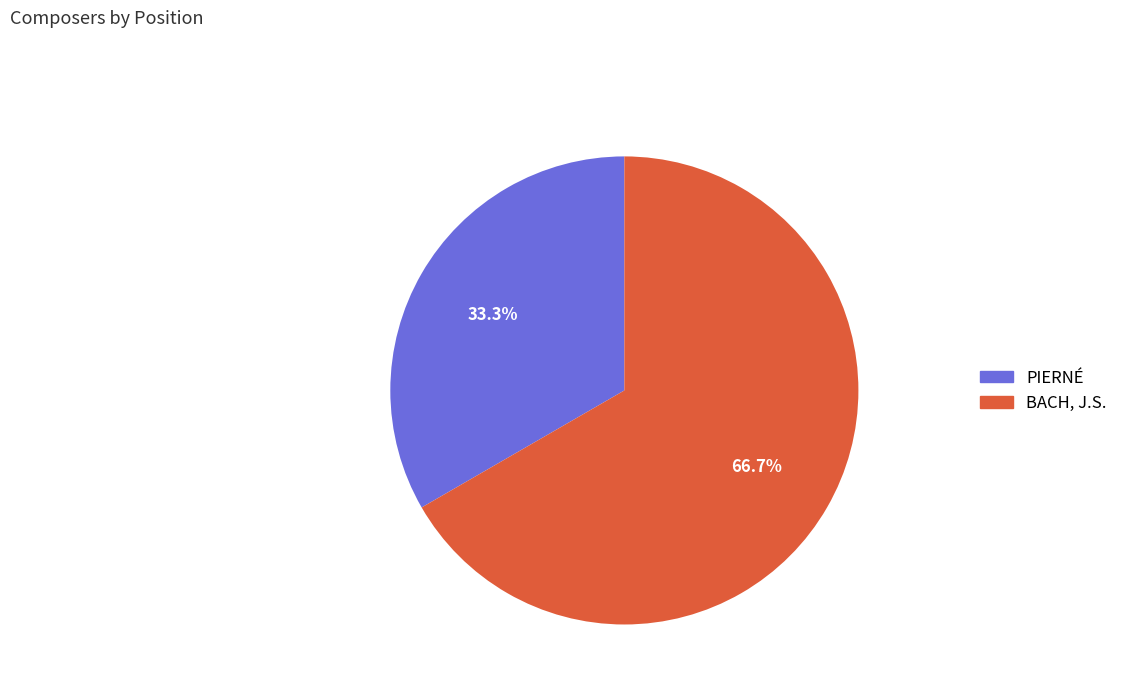

What portion of the pie excludes BACH, J.S.?

33.3%